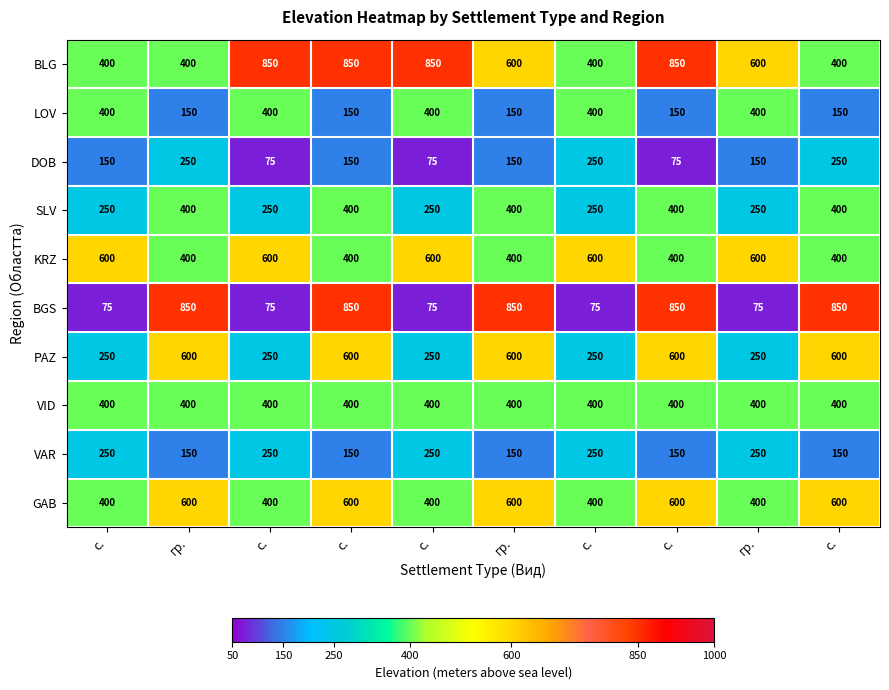

Which series has the largest range (max minus min)?

BGS